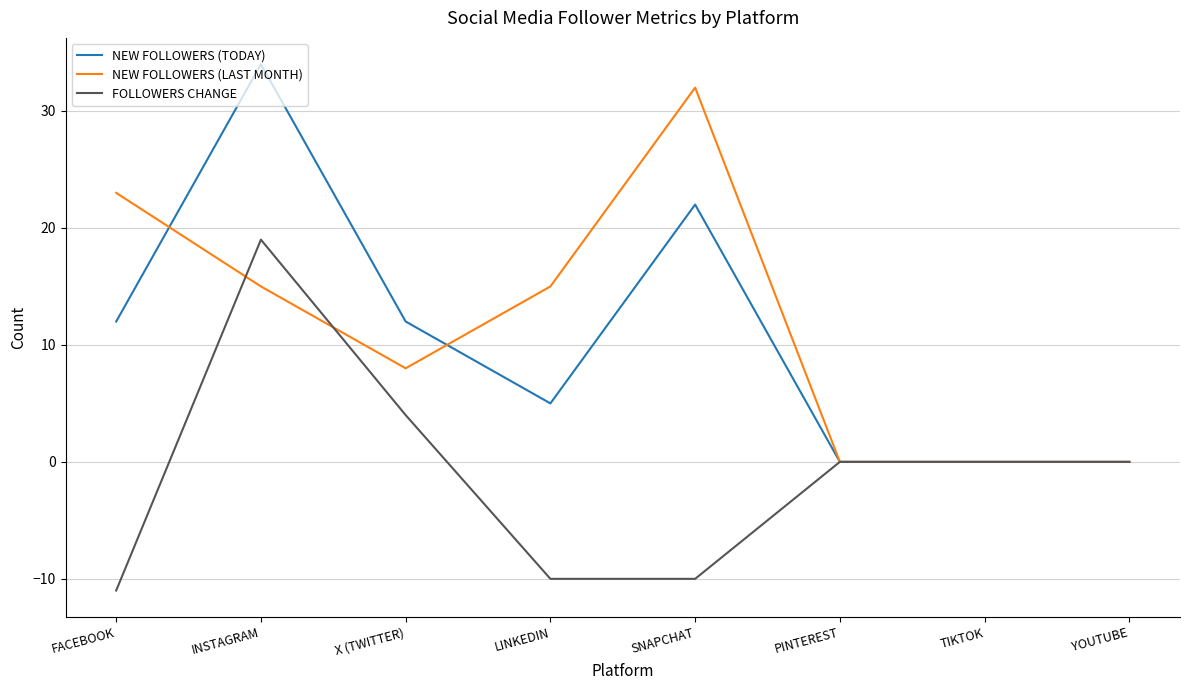

Which category has the lowest value in the FOLLOWERS CHANGE series?

FACEBOOK